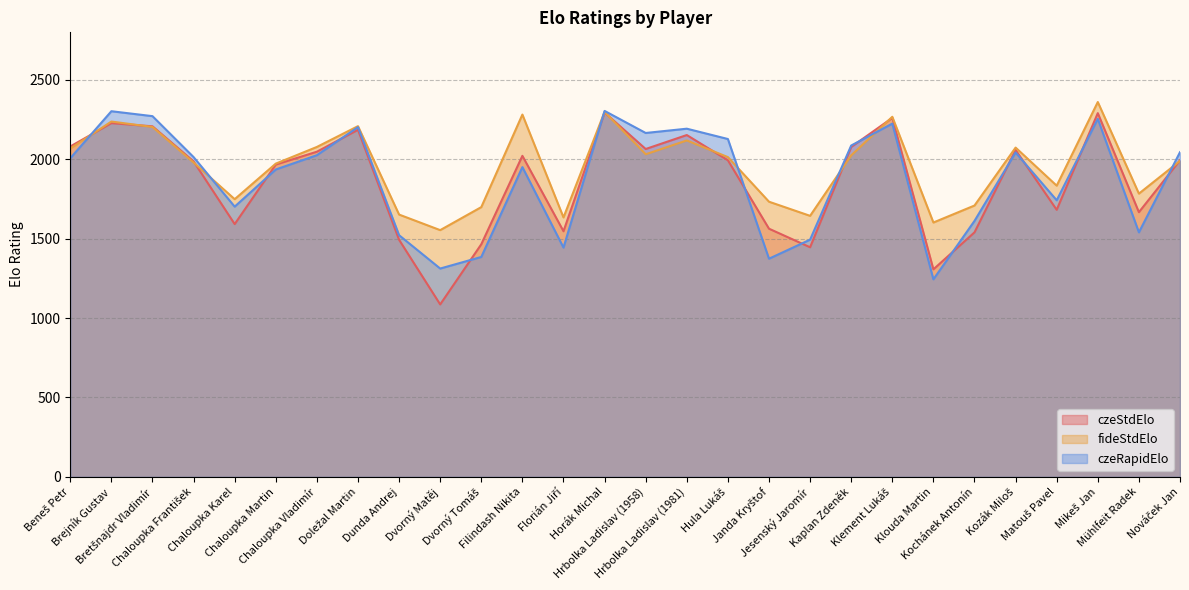

At which label does fideStdElo reach its minimum?

Dvorný Matěj